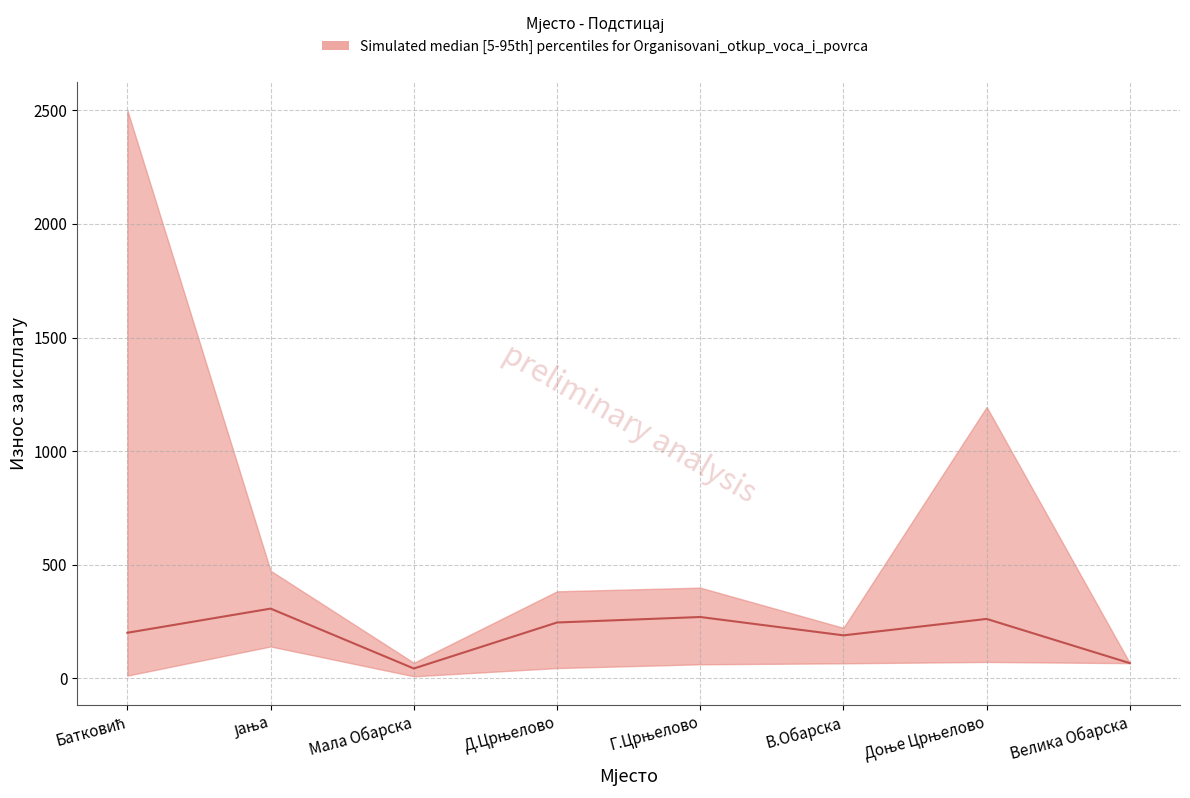

Which has a higher value, Батковић or Д.Црњелово?

Д.Црњелово